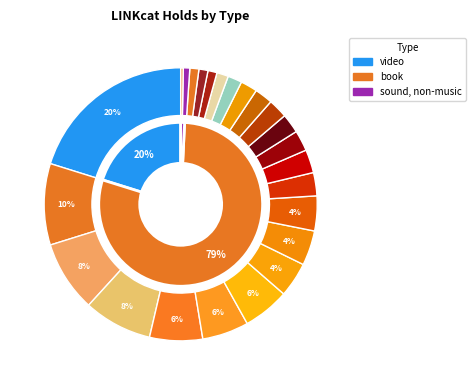

To the nearest percent, what percentage of the pie is 3?

8%